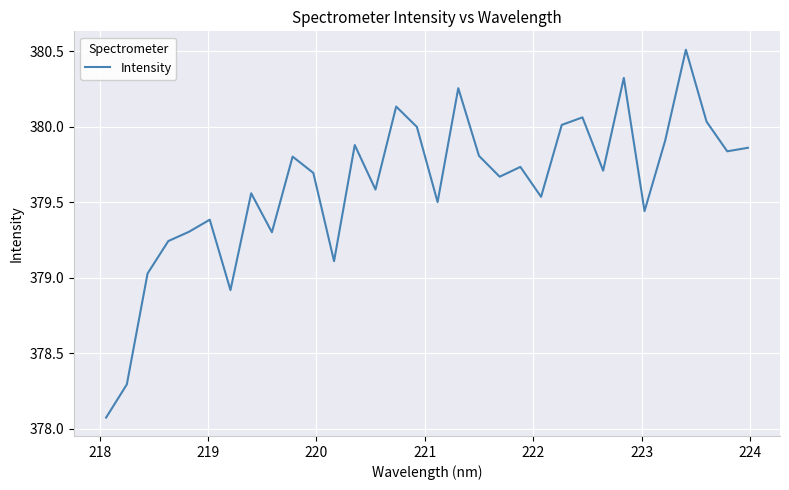

What is the smallest value displayed?

378.1